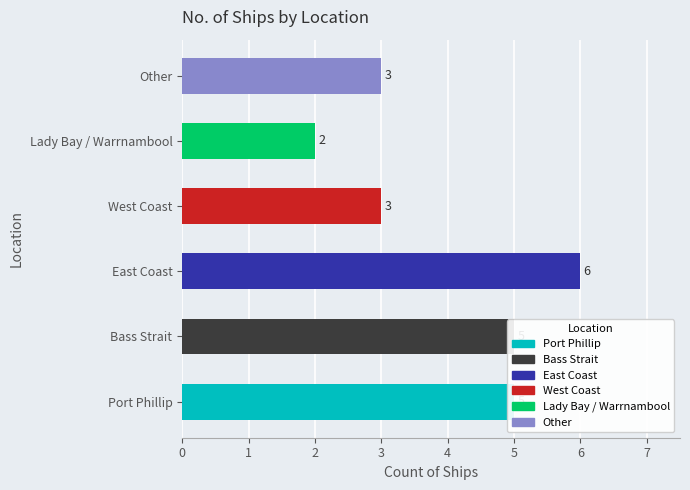

What is the sum of the values at Lady Bay / Warrnambool and Port Phillip?

7